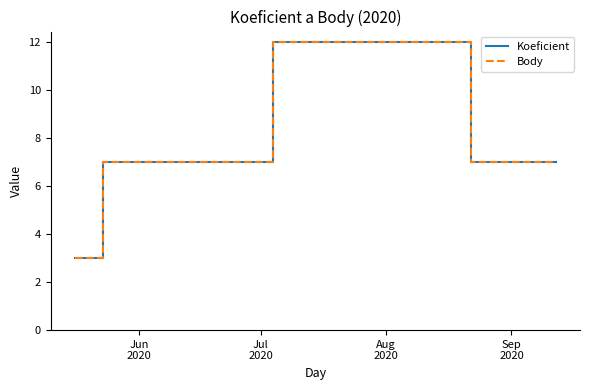

What is the value of the Koeficient point at the 2nd from the left?

7